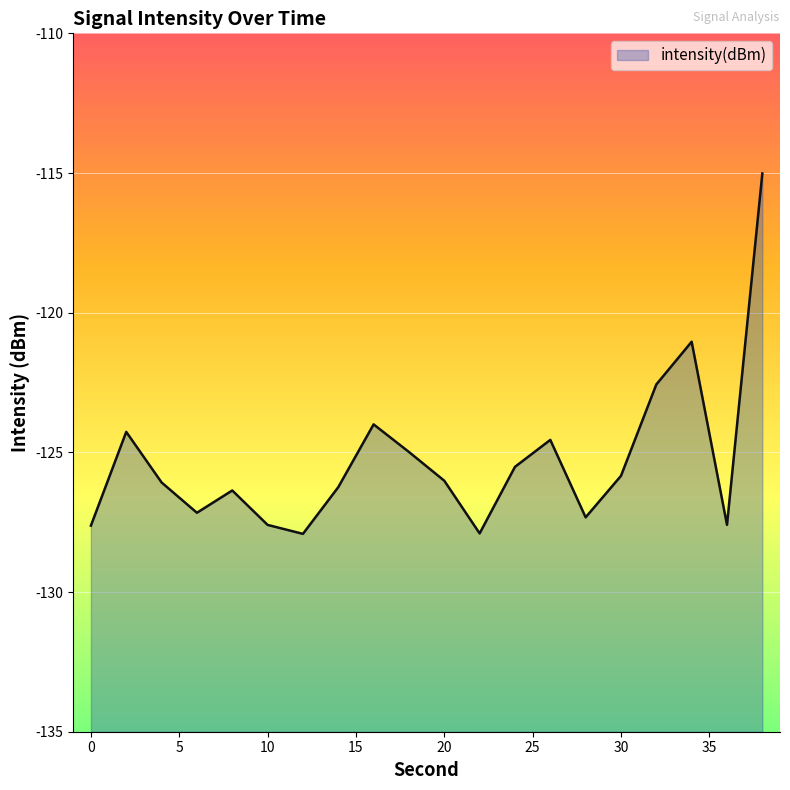

List the labels in order of value, largest first.

38, 34, 32, 16, 2, 26, 18, 24, 30, 20, 4, 14, 8, 6, 28, 36, 10, 0, 22, 12